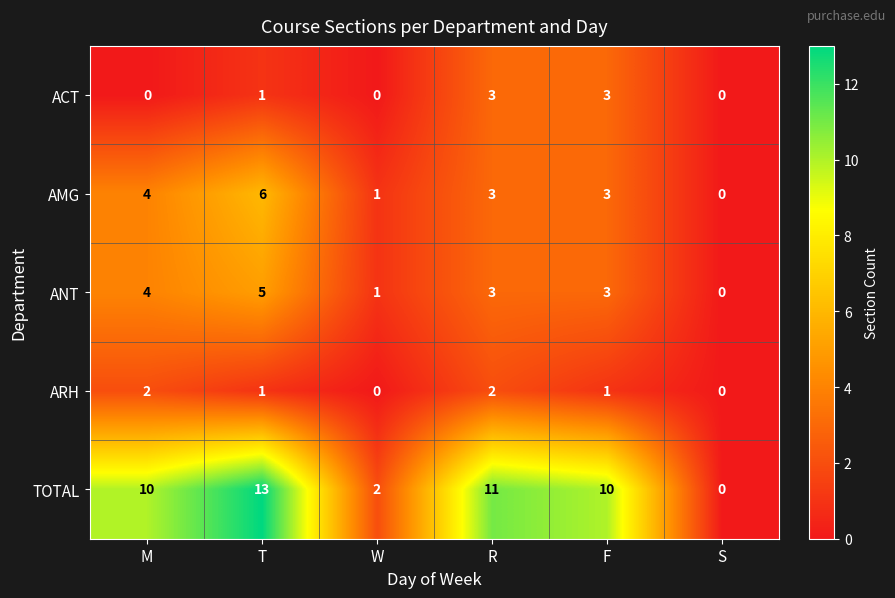

How many ACT values are between 0 and 3?

6